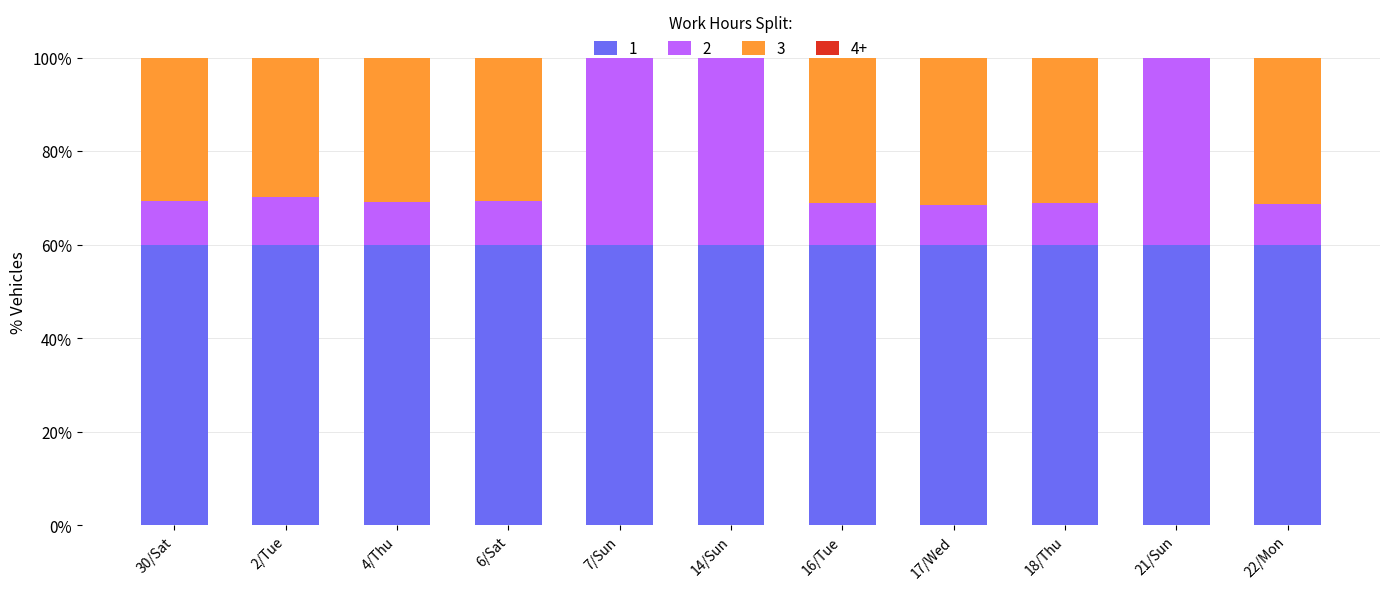

The 1 series shows 60.0 at 16/Tue. True or false?

True